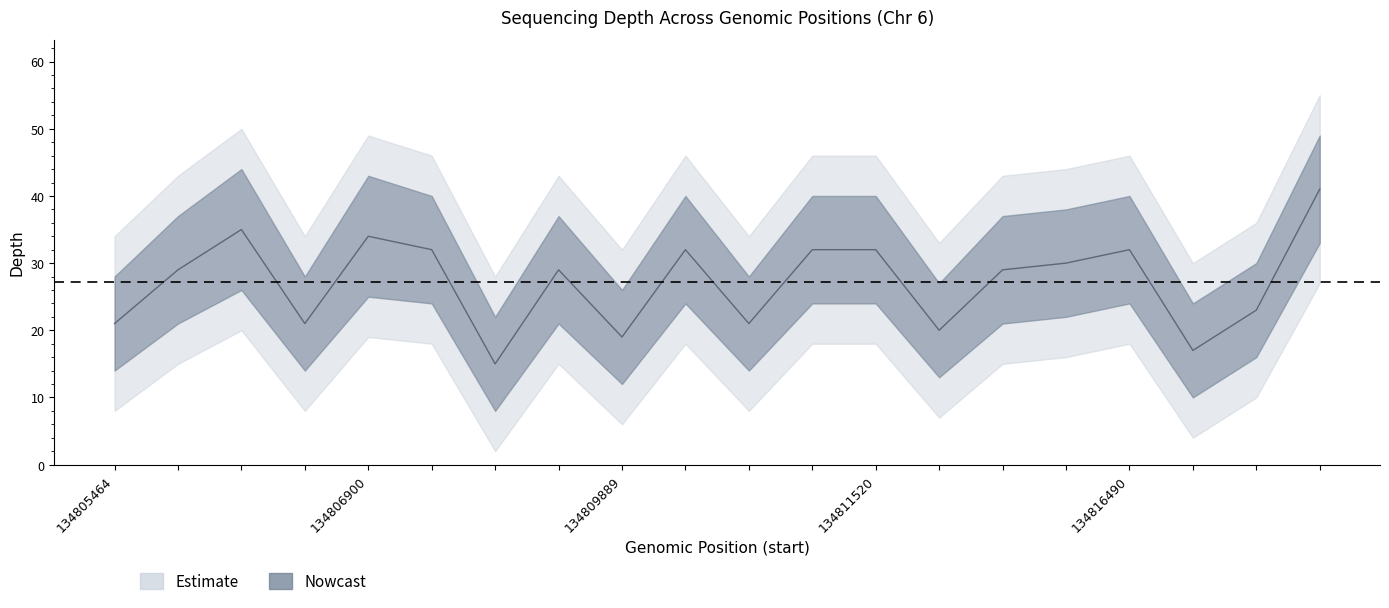

What is the difference between the highest and lowest values at 134819146?

14